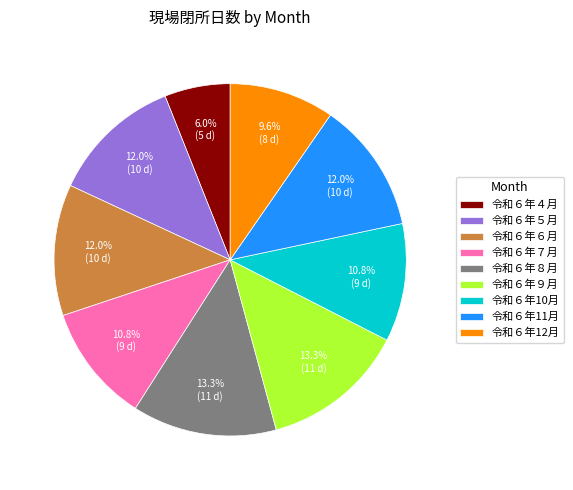

To the nearest percent, what percentage of the pie is 令和６年９月?

13%